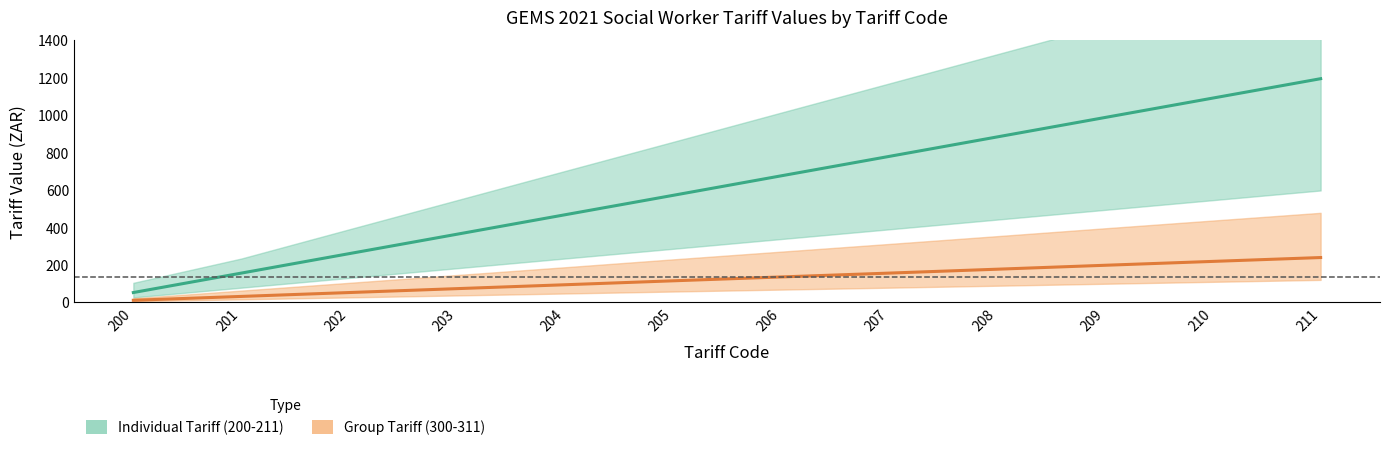

True or false: Group Tariff (300-311) has a value of 93.4 at 204.

True